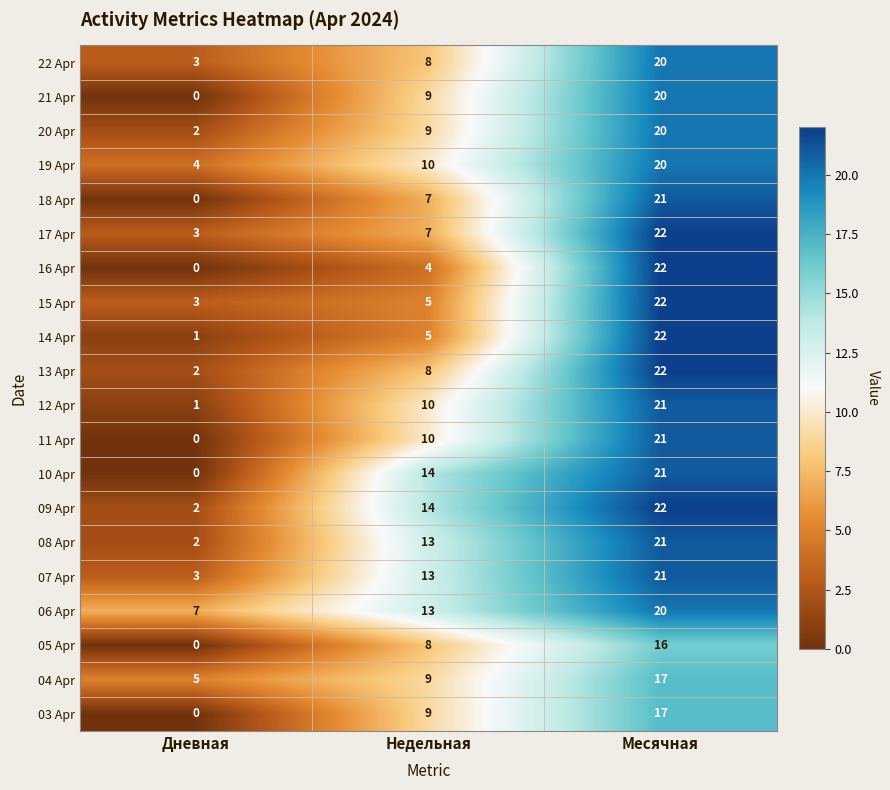

What is the difference between the maximum and minimum values in the 04 Apr series?

12